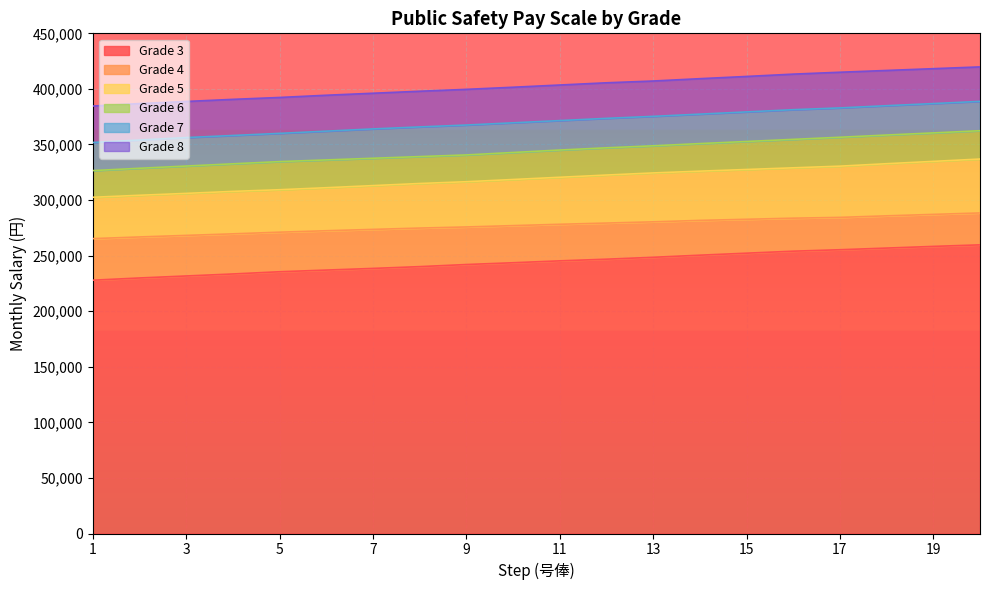

What is the value of the Grade 7 point at the 16th from the left?

381300